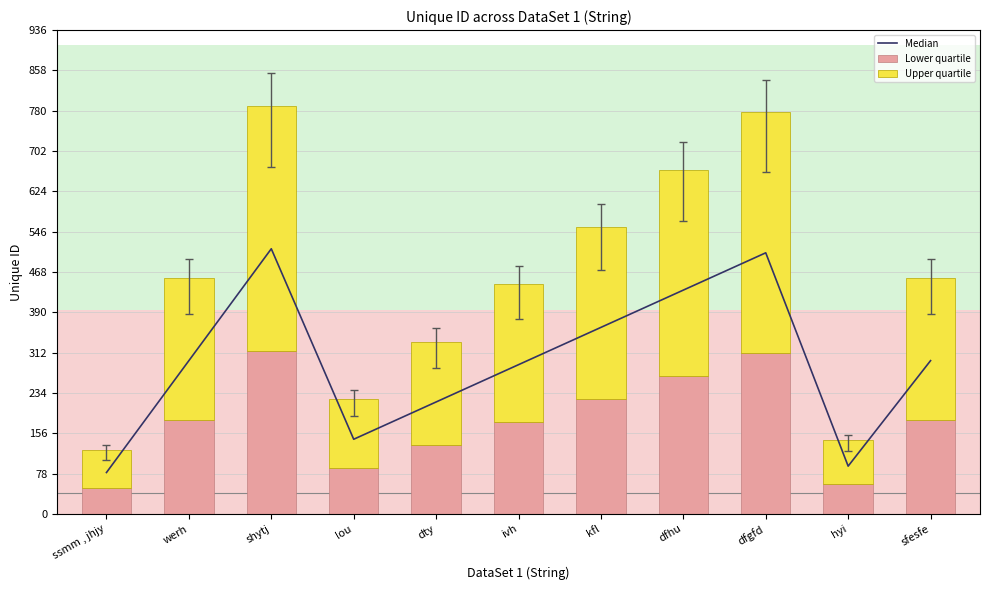

Rank the series at lou from highest to lowest value.

Median, Upper quartile, Lower quartile